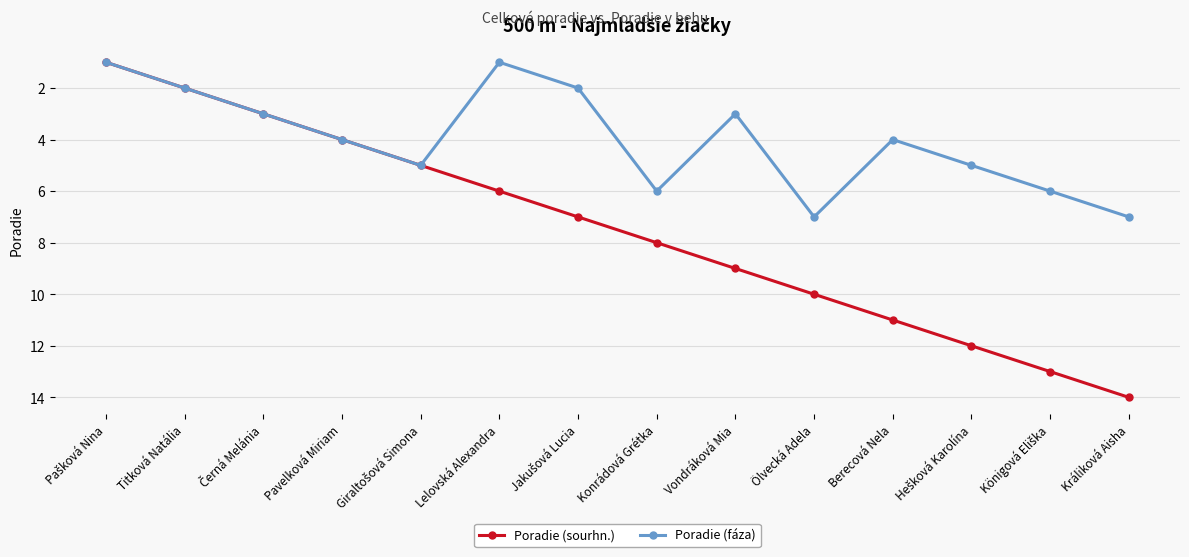

What is the label of the 11th point from the right?

Pavelková Miriam